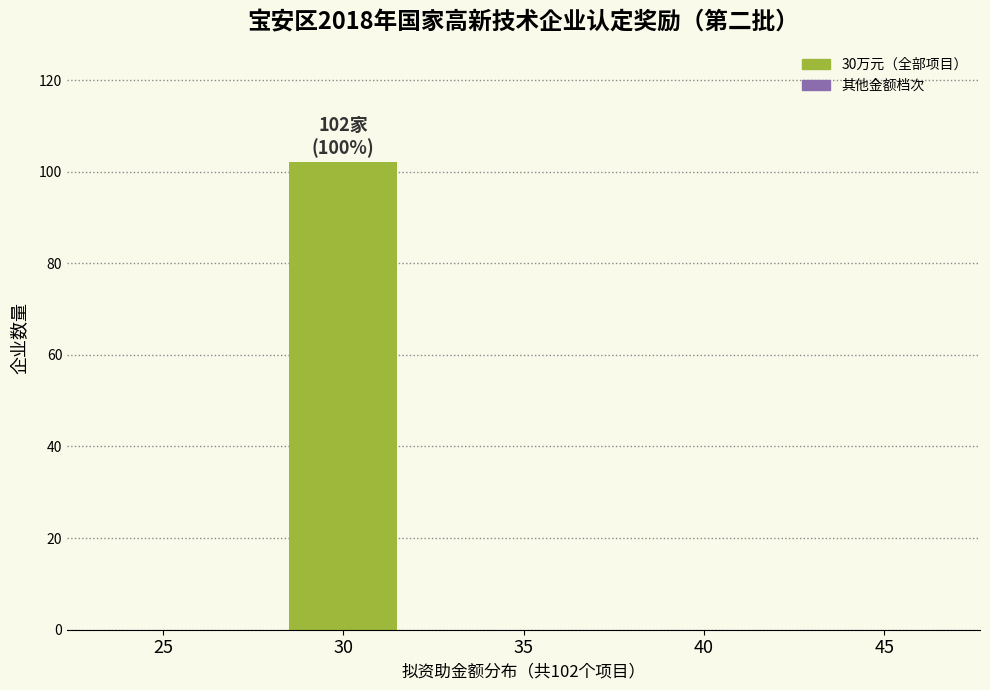

Reading right to left, transcribe all the data shown in this chart.

45=0	40=0	35=0	30=102	25=0